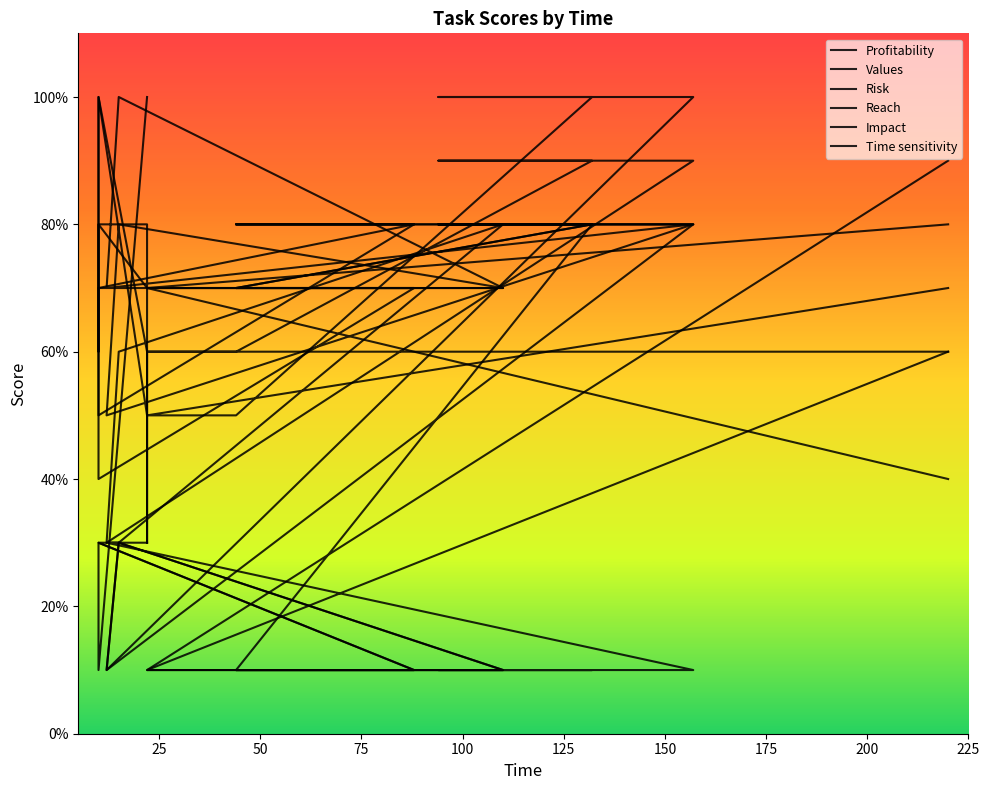

True or false: Profitability and Impact cross at least once.

True